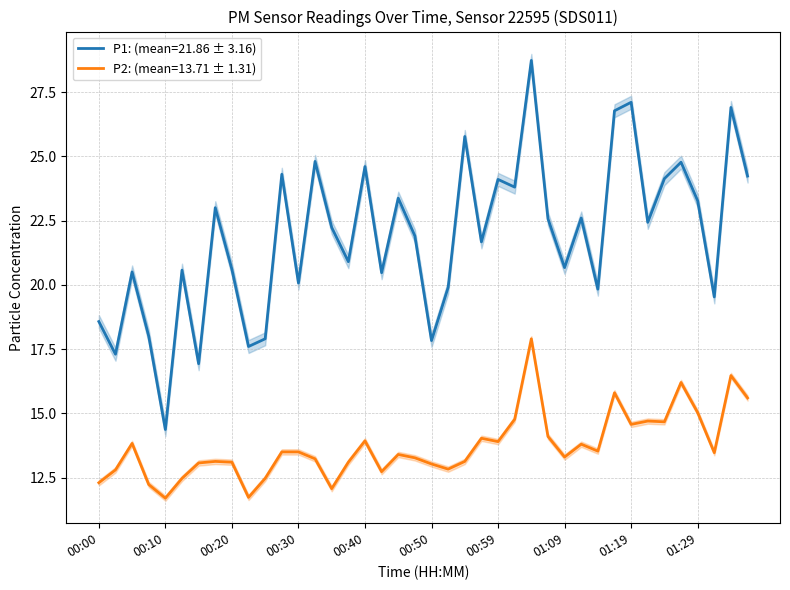

The P1 series shows 22.6 at 01:12. True or false?

True